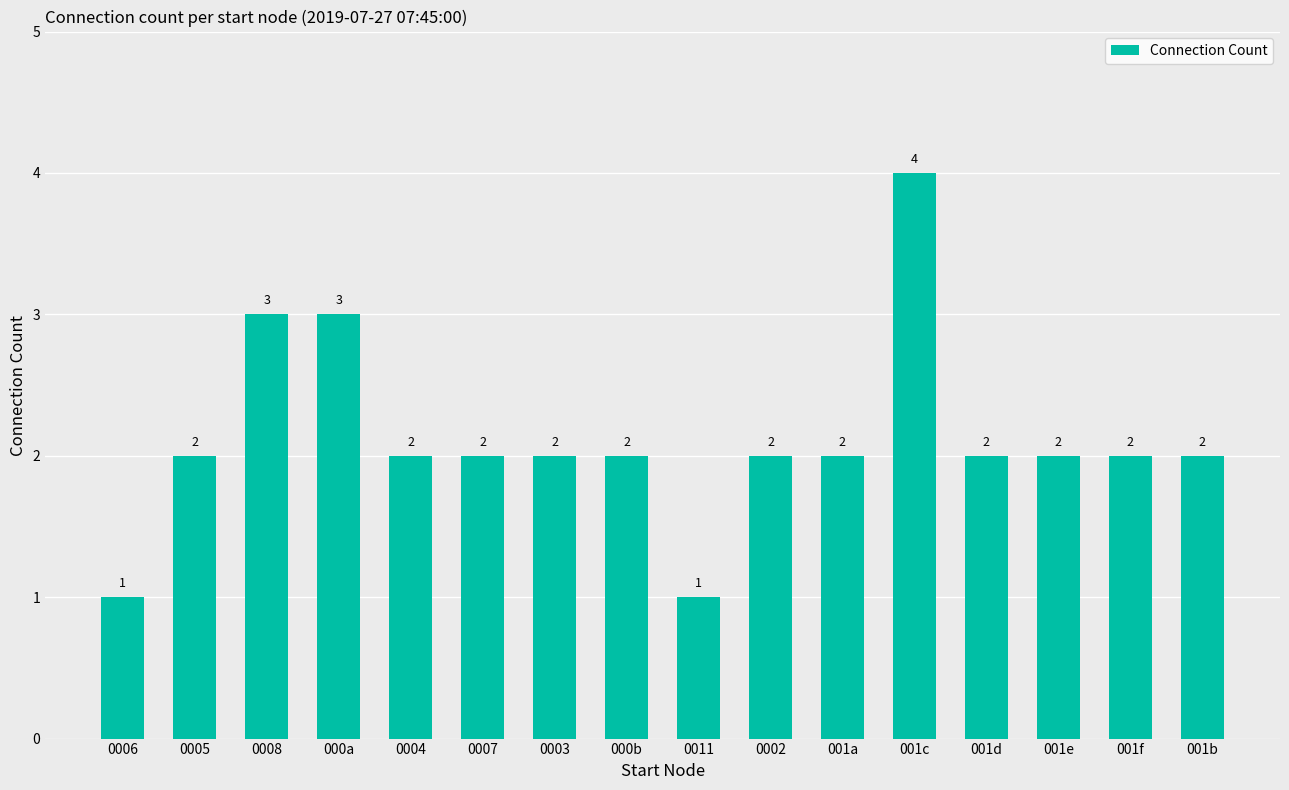

The chart shows a value of 1 at 0011. True or false?

True